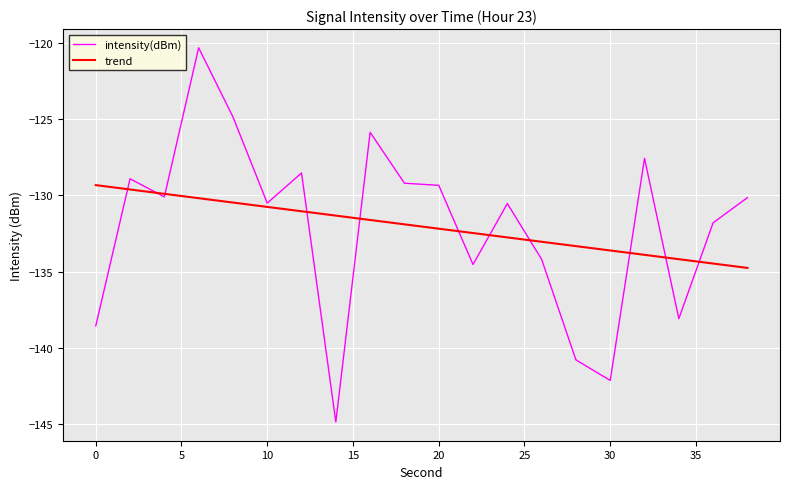

What is the minimum value for trend?

-134.8